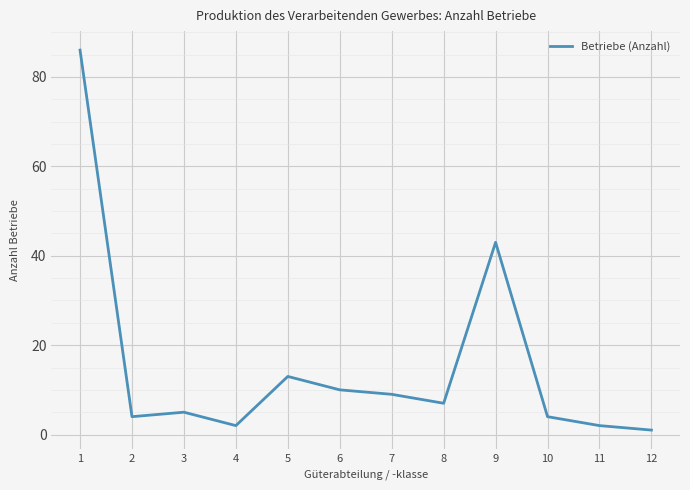

Where does the data first go above 7?

1